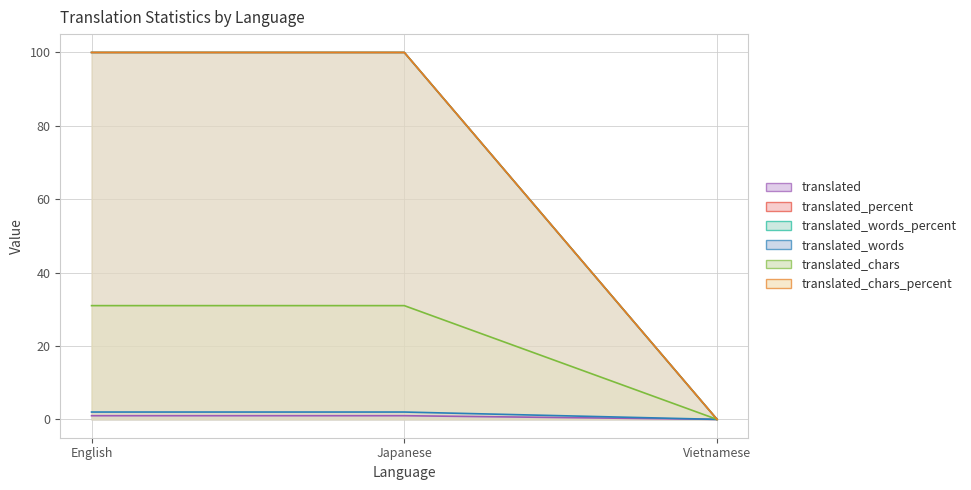

At which category is the sum across all series the highest?

English